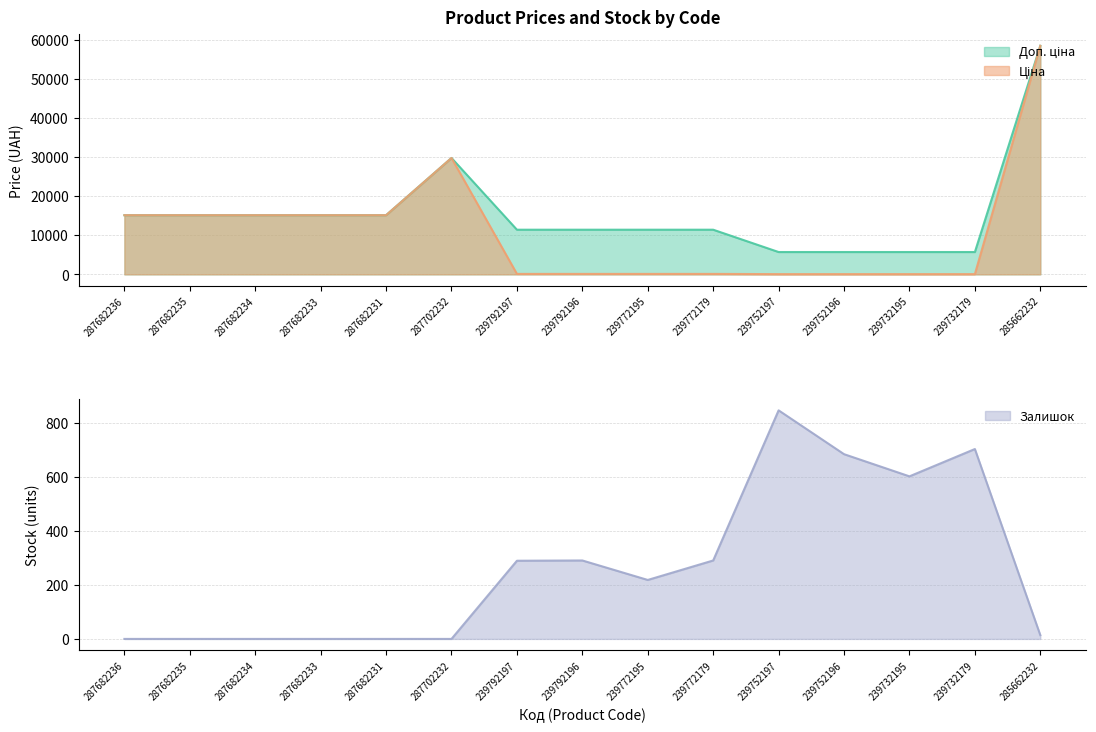

Which series has the largest total across all categories?

Доп. ціна